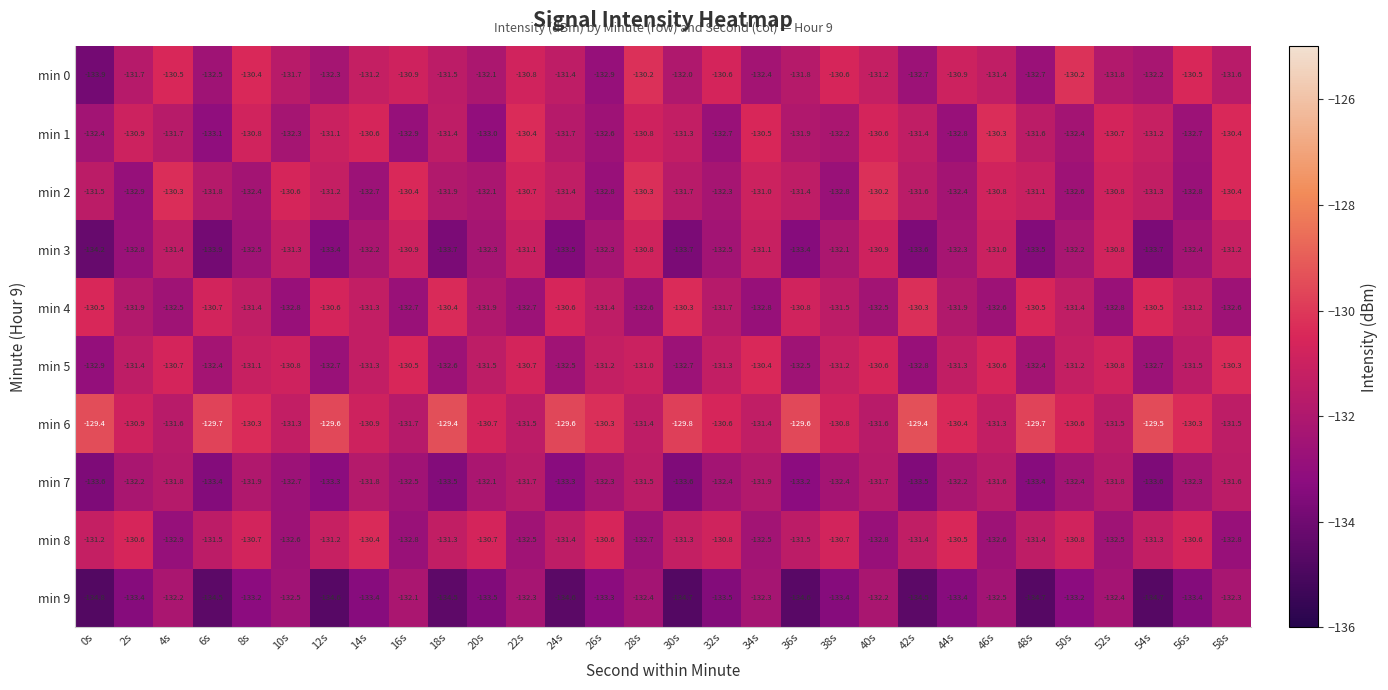

Read the min 4 value at 18s.

-130.4